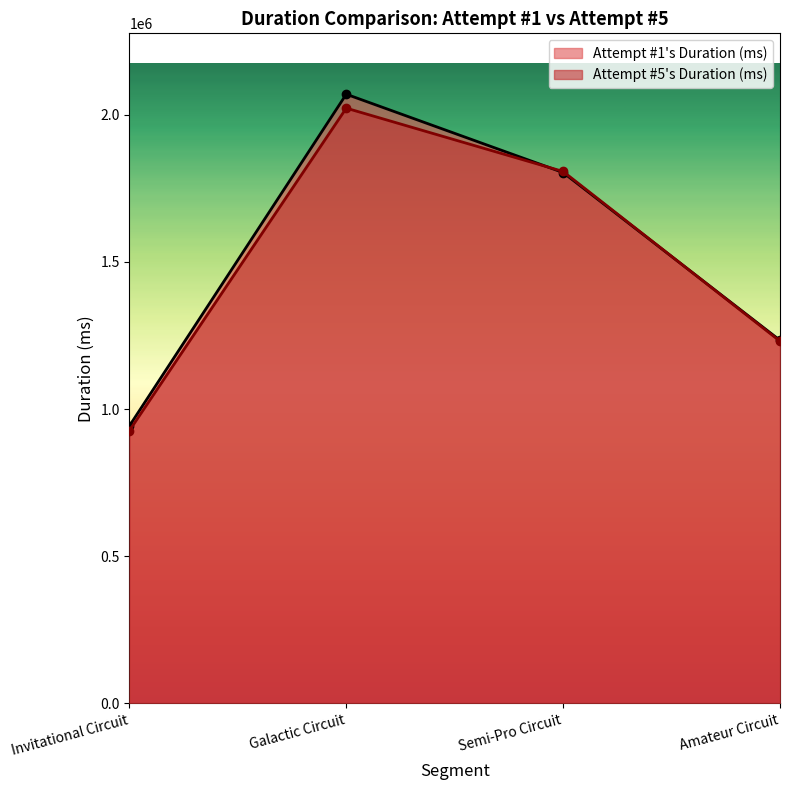

What is the minimum value for Attempt #5's Duration (ms)?

926770